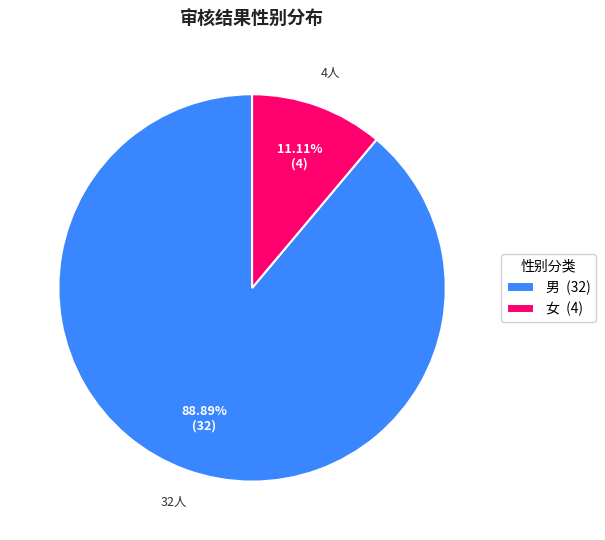

Do 女 and 男 together represent more than half of the pie?

Yes